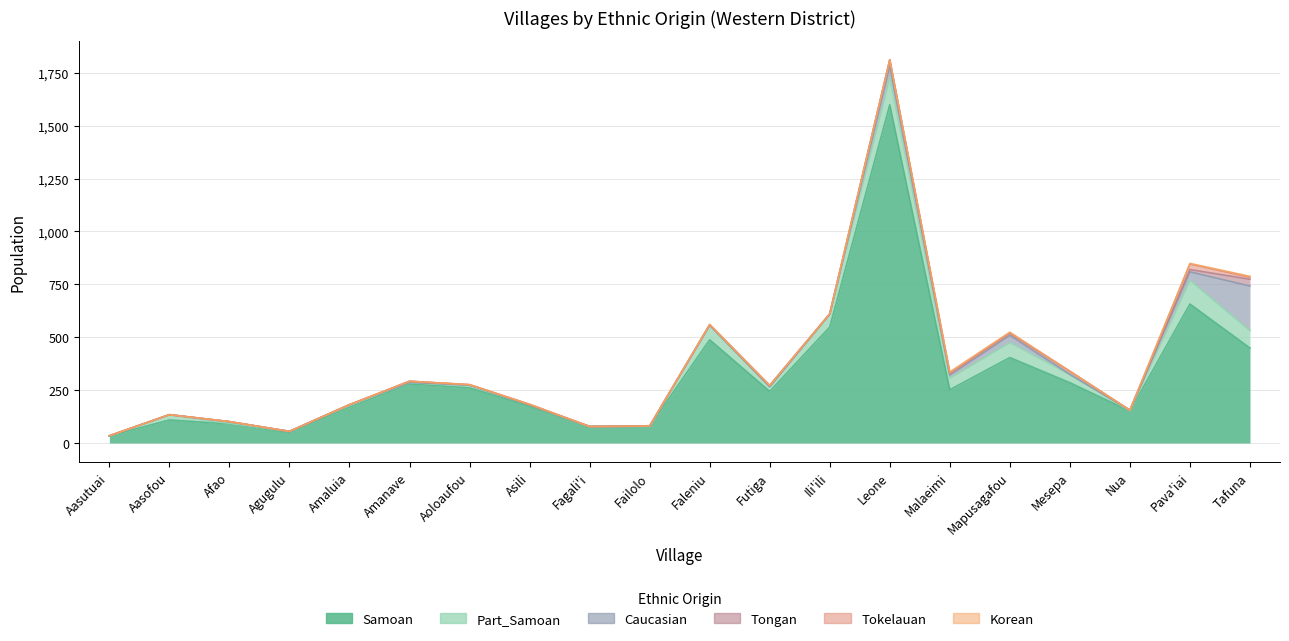

Which series has the largest total across all categories?

Samoan